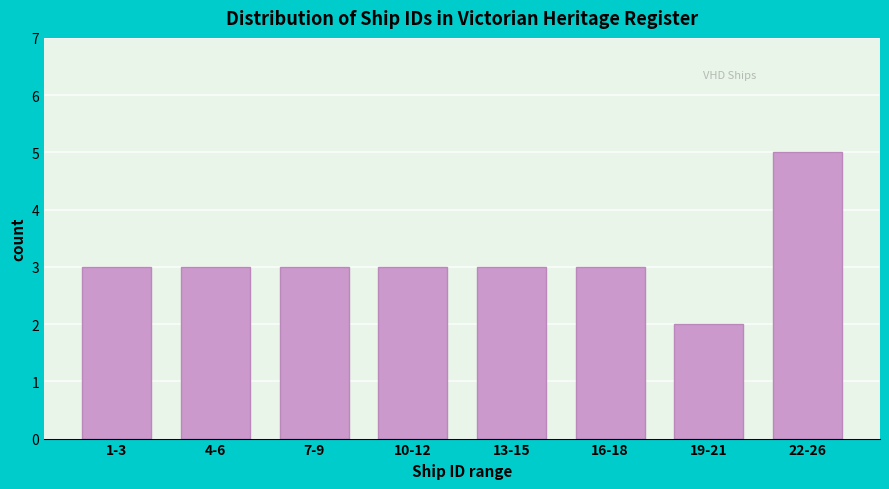

Reading right to left, list all the values displayed in this chart.

5	2	3	3	3	3	3	3